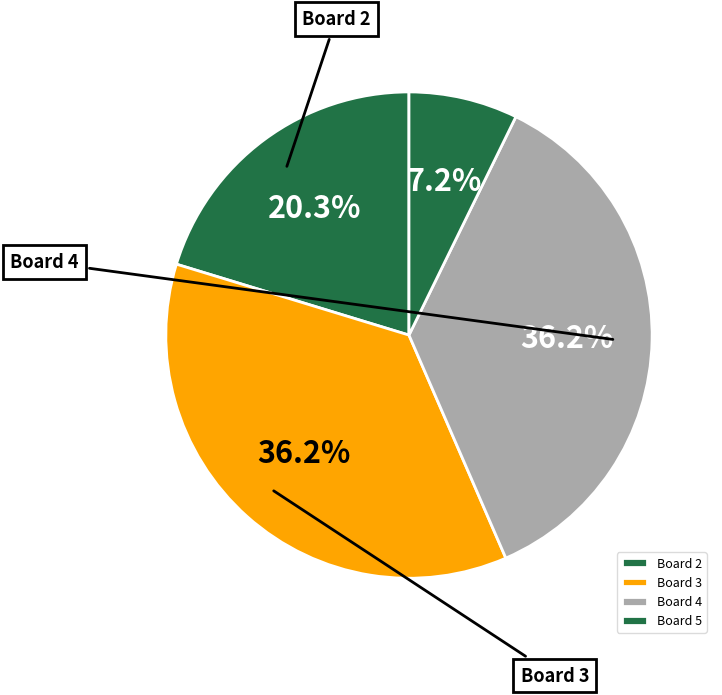

What is the largest slice in the pie chart?

3